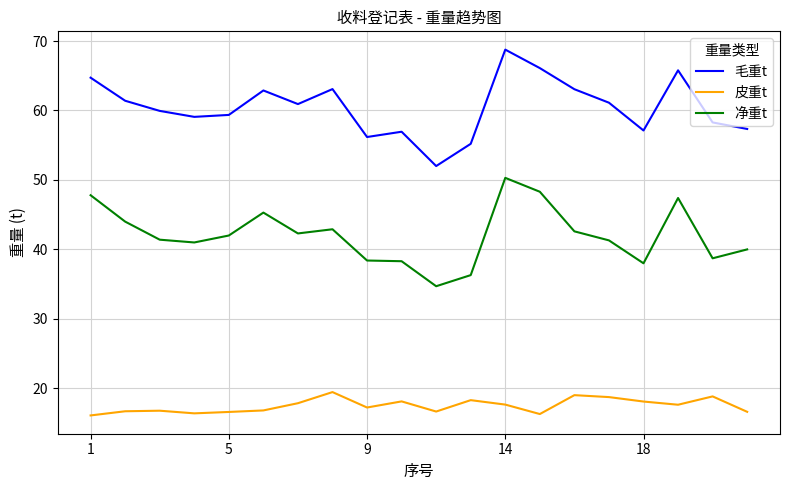

What is the difference between the maximum and minimum values in the 净重t series?

15.6